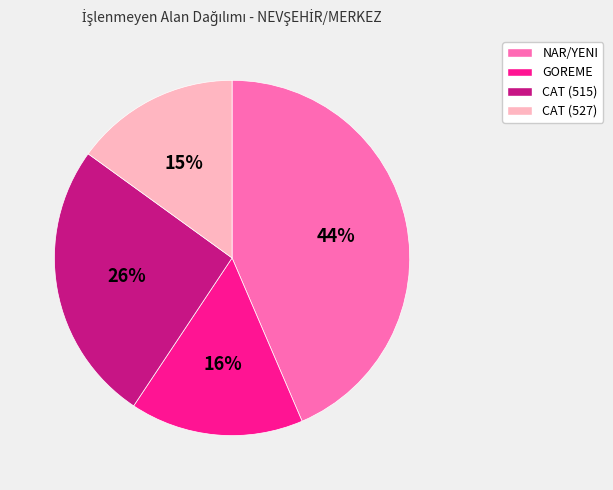

The CAT (527) slice represents 15% of the pie. True or false?

True